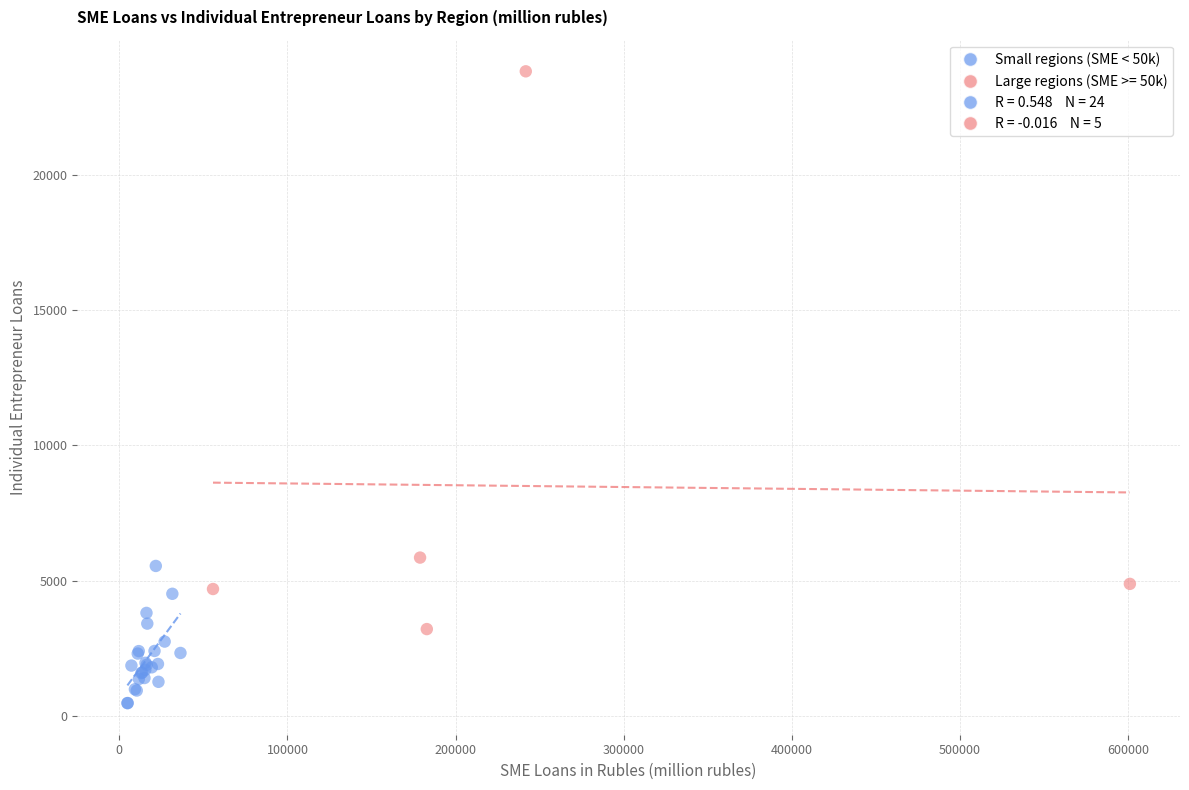

Which series has the largest Y range (max minus min)?

Large regions (SME >= 50k)